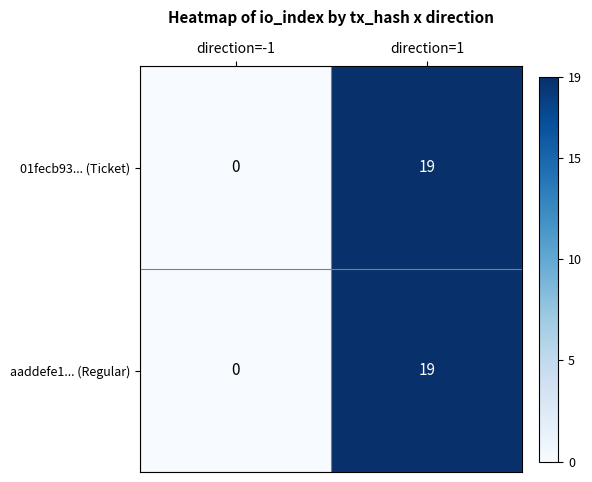

True or false: 01fecb93... (Ticket) has a value of 0 at direction=-1.

True